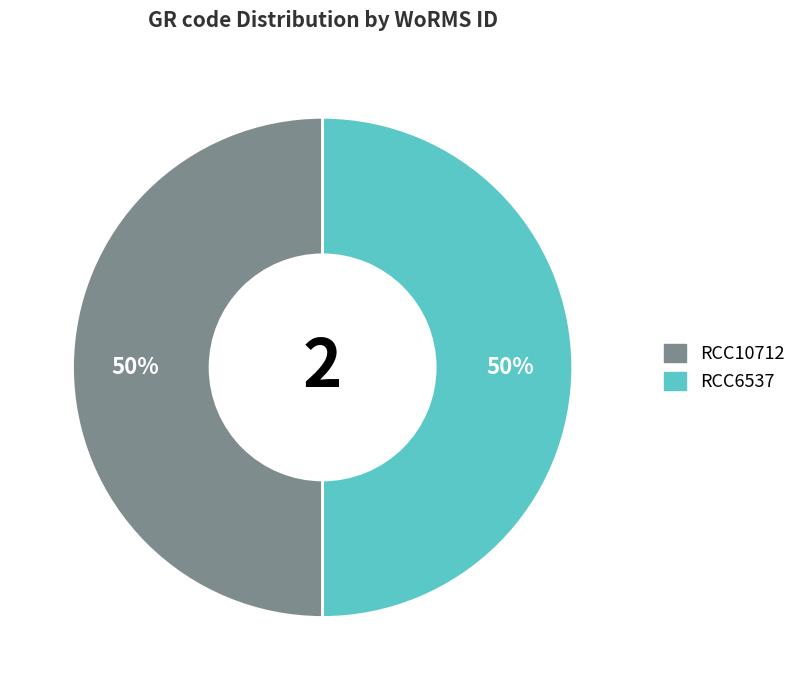

To the nearest percent, what is the combined percentage of RCC10712 and RCC6537?

100%